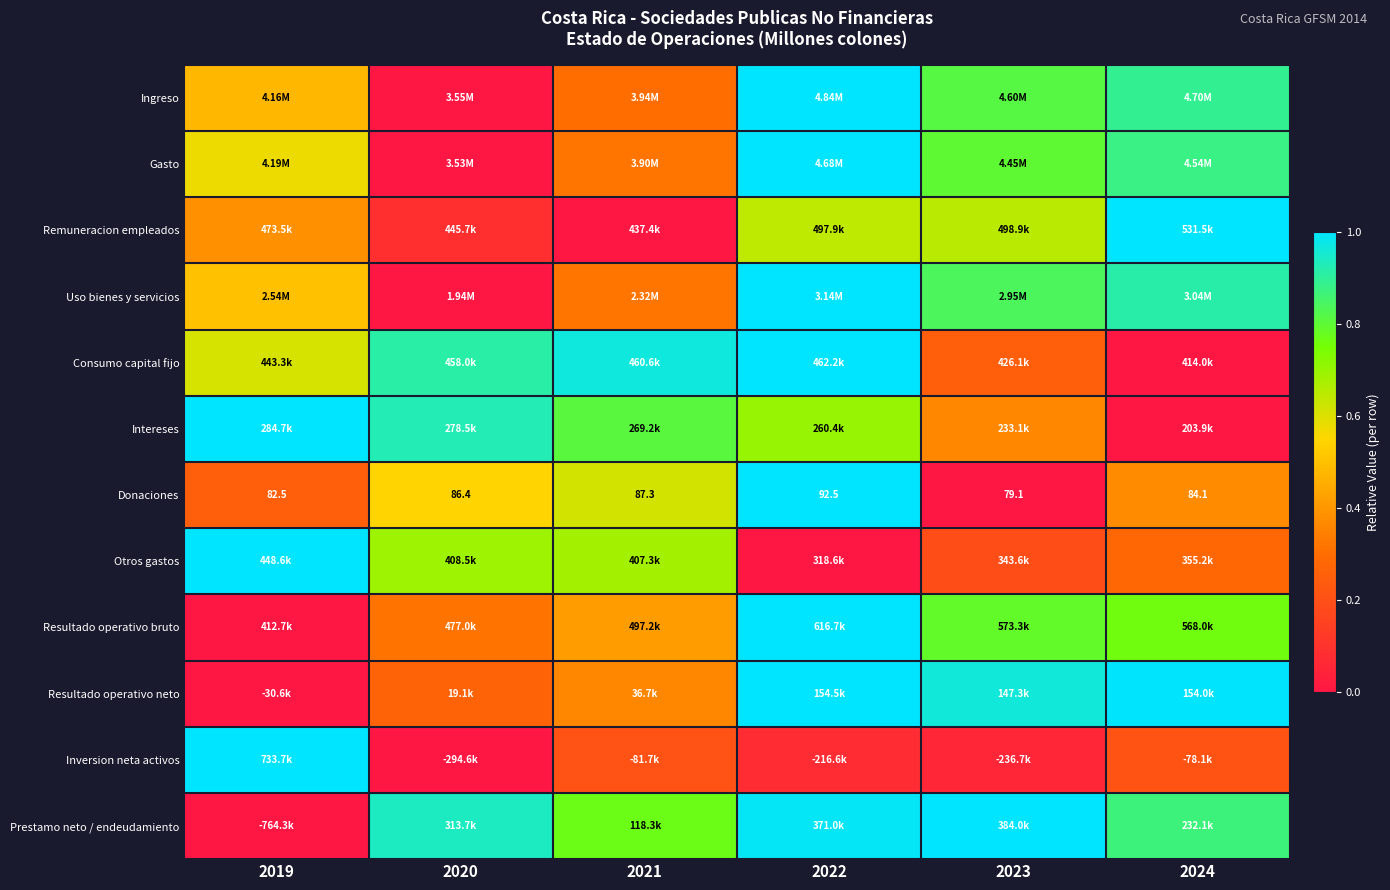

Between 2024 and 2022, which is larger?

2022